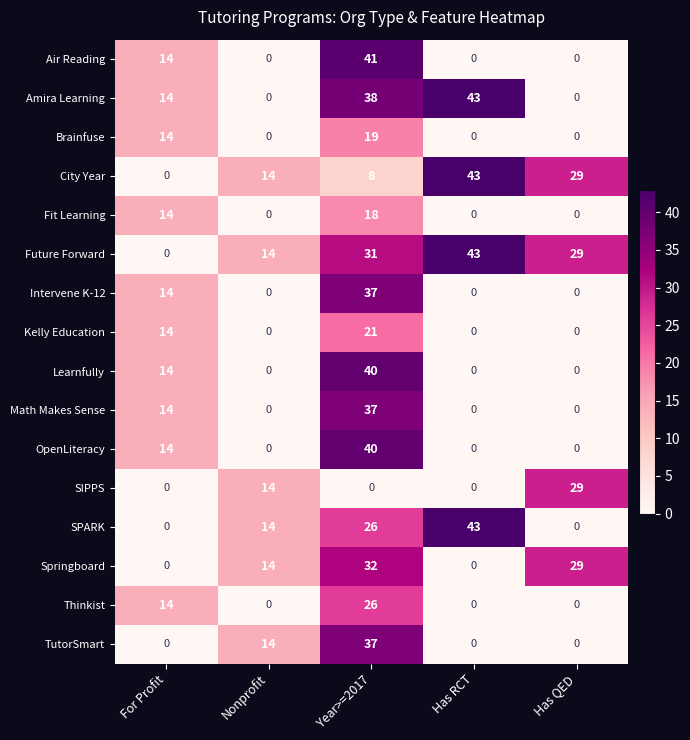

The value of Amira Learning at Has RCT is 43. True or false?

True